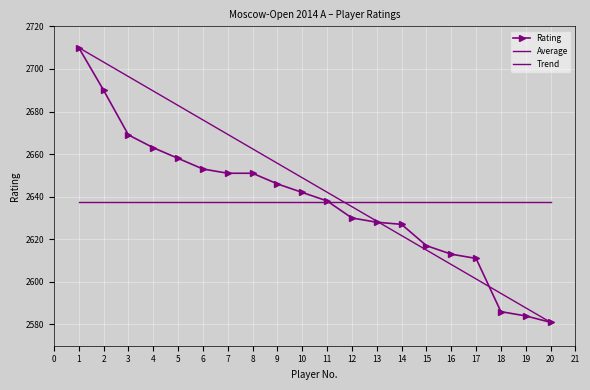

List the labels in order of value, smallest first.

20, 19, 18, 17, 16, 15, 14, 13, 12, 11, 10, 9, 7, 8, 6, 5, 4, 3, 2, 1